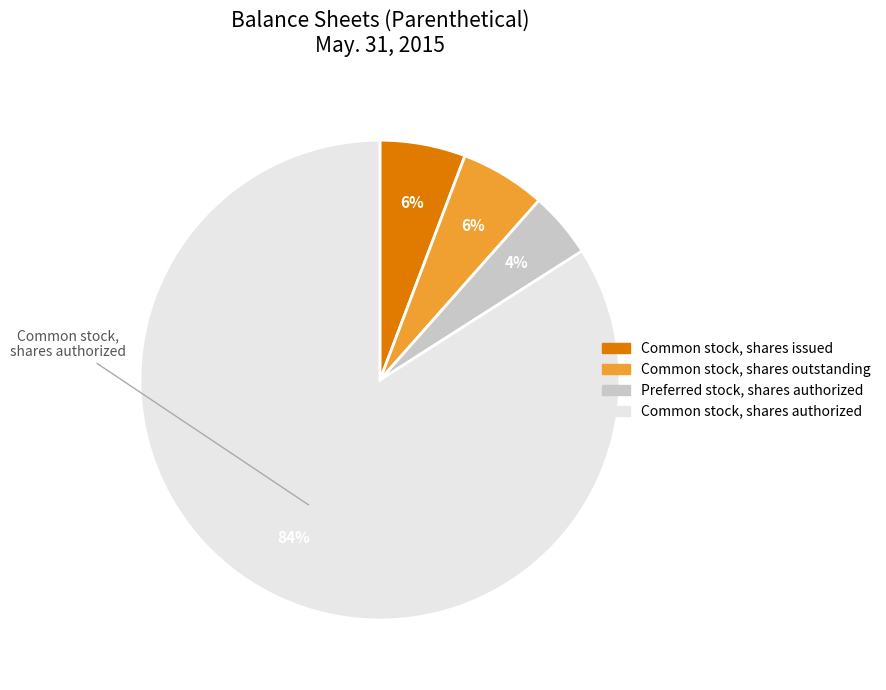

To the nearest percent, what is the average slice percentage?

25%